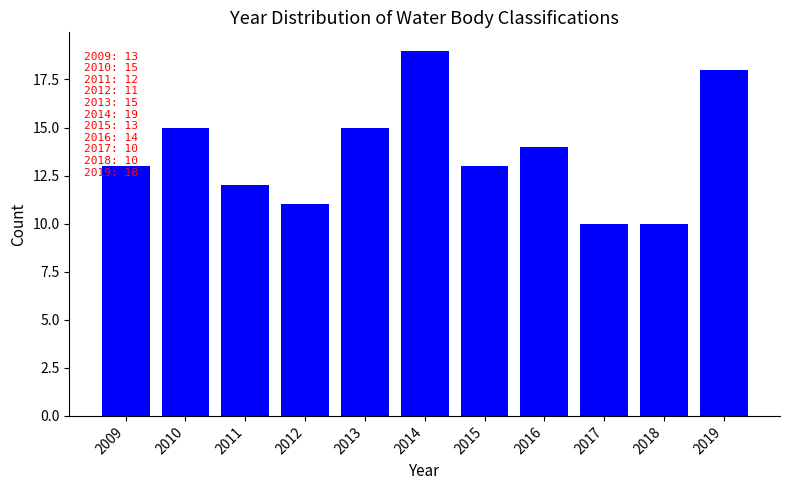

The value at 2019 is 29. True or false?

False